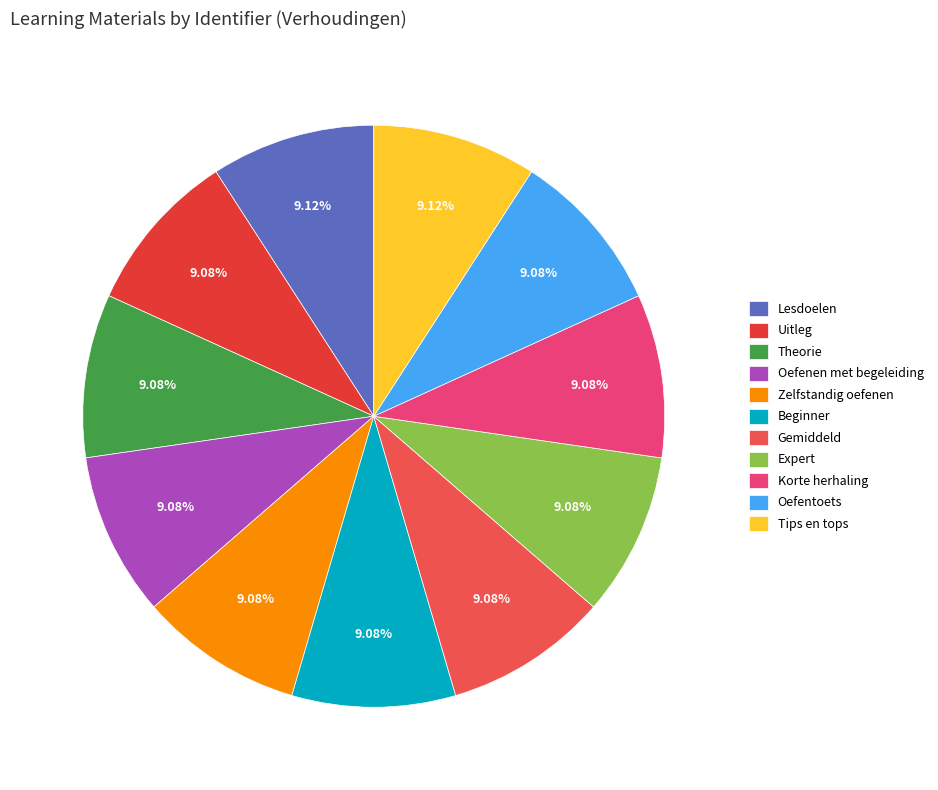

Is there any slice that represents more than half of the pie?

No